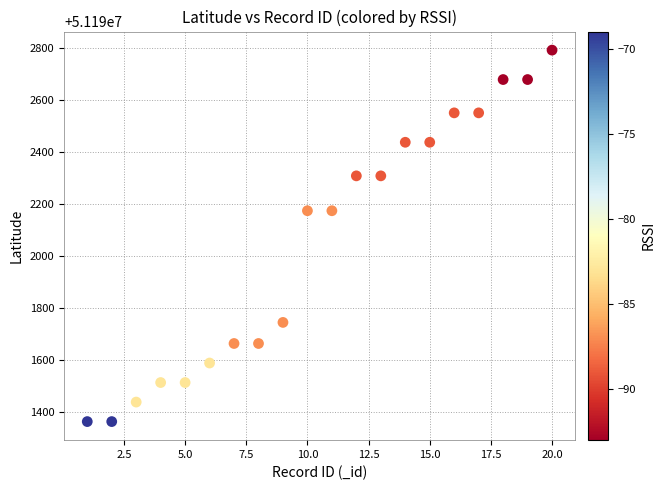

What is the range of Y values (max minus min)?

1427